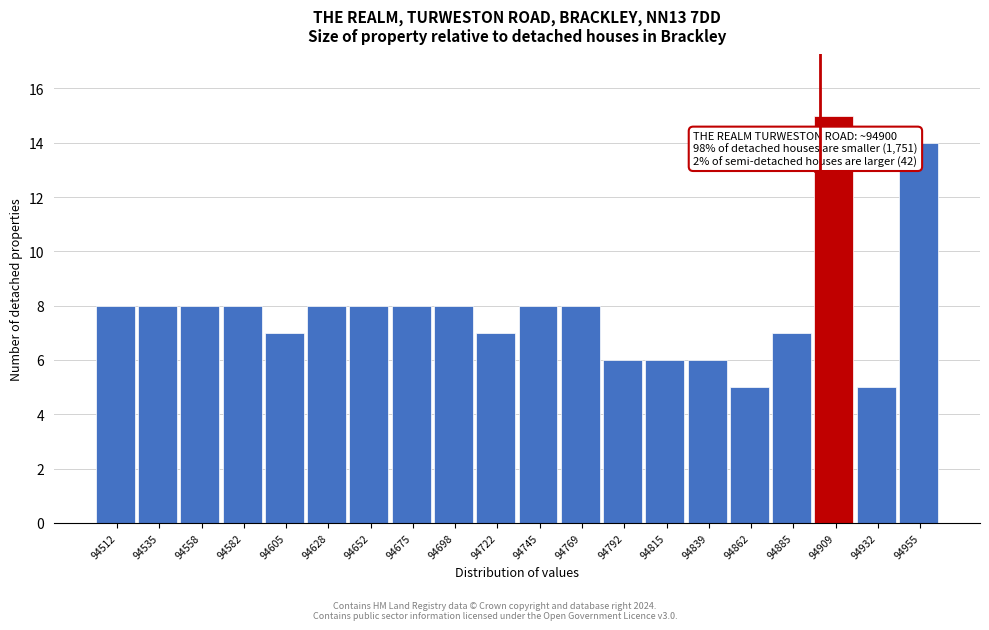

Over which range of the x-axis is the bar tallest?

94895 to 94920